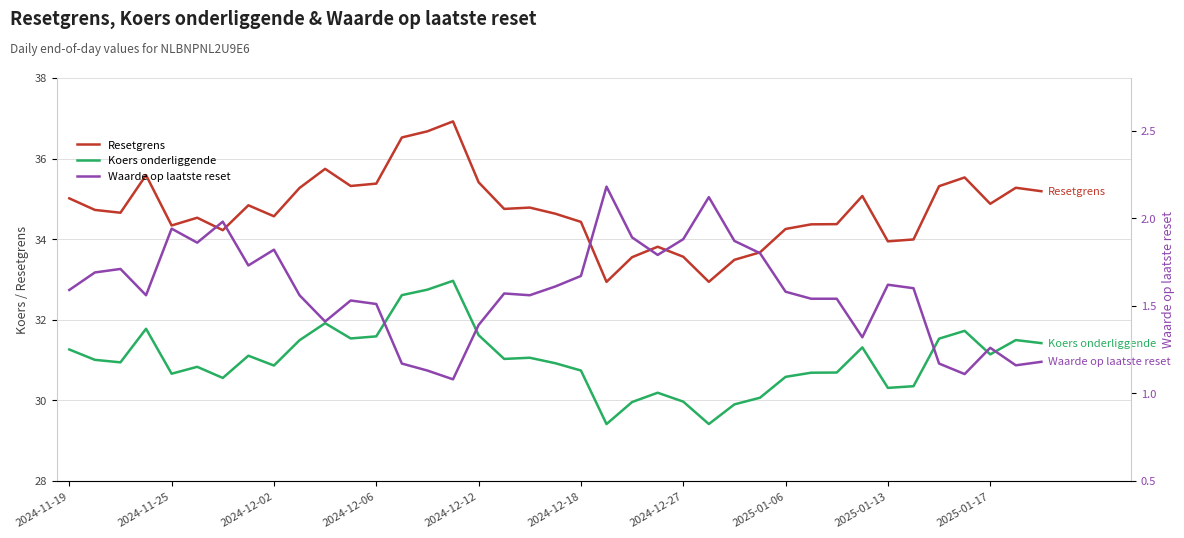

What is the sum of the Koers onderliggende values at 13 and 27?

62.7